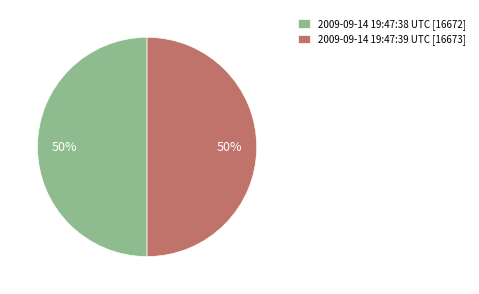

Approximately how many times larger is the value at 2009-09-14 19:47:38 UTC [16672] compared to 2009-09-14 19:47:39 UTC [16673]?

1.0